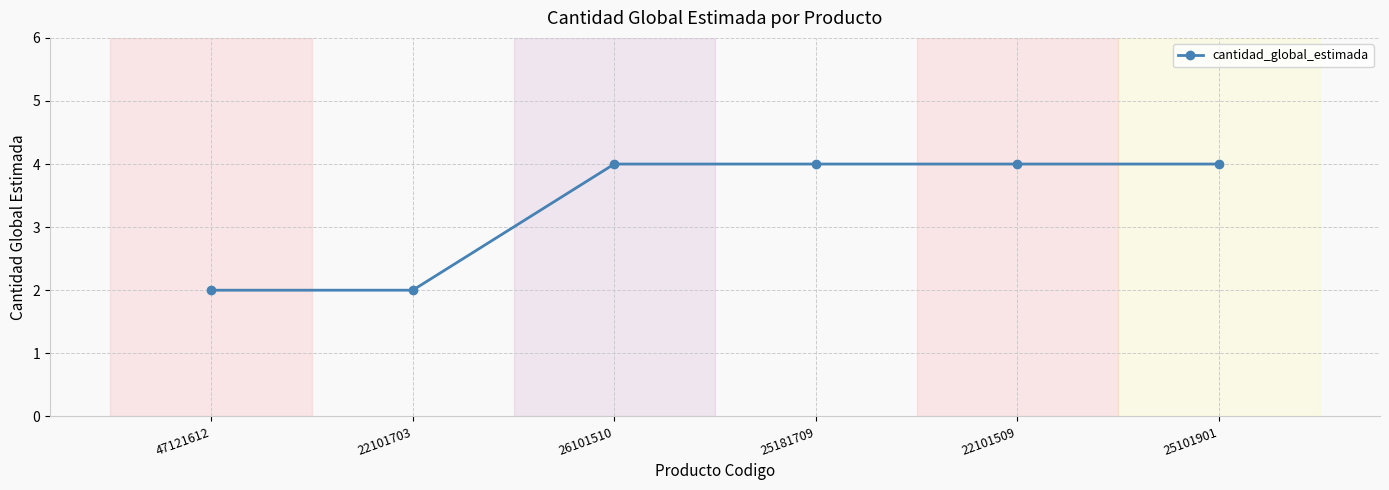

What is the difference between the maximum and minimum values?

2